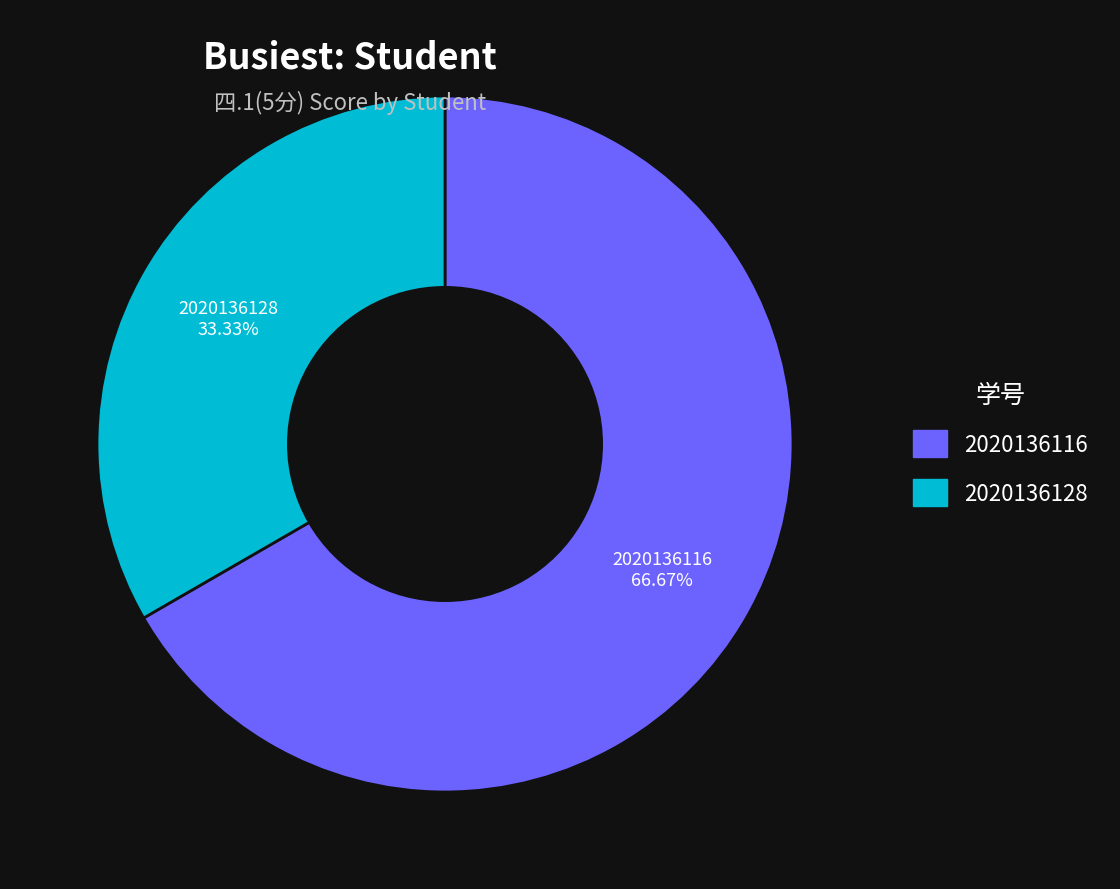

Is it true that 2020136128 is 33% of the pie?

True